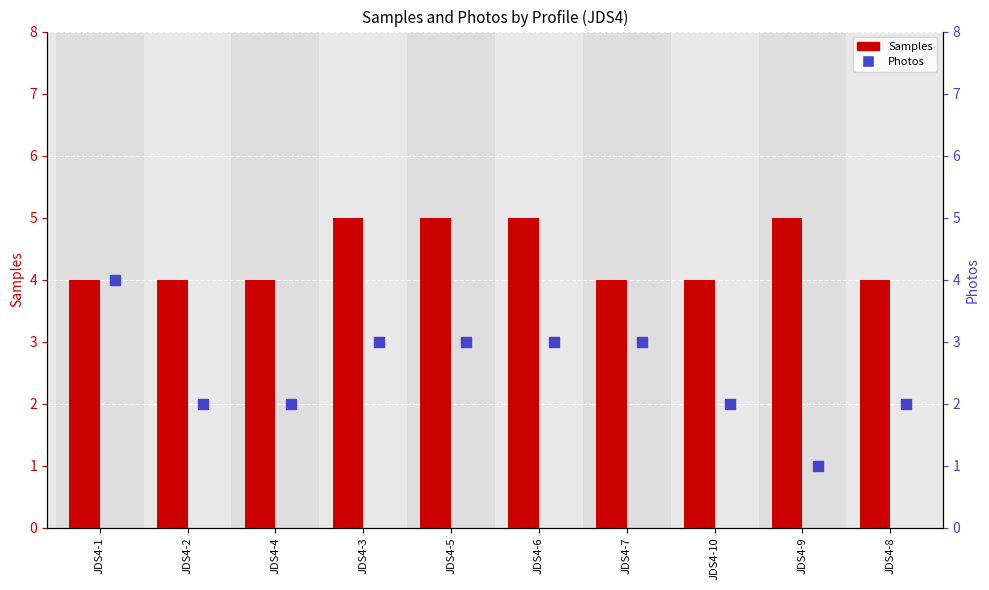

Which series has the largest total across all categories?

Samples